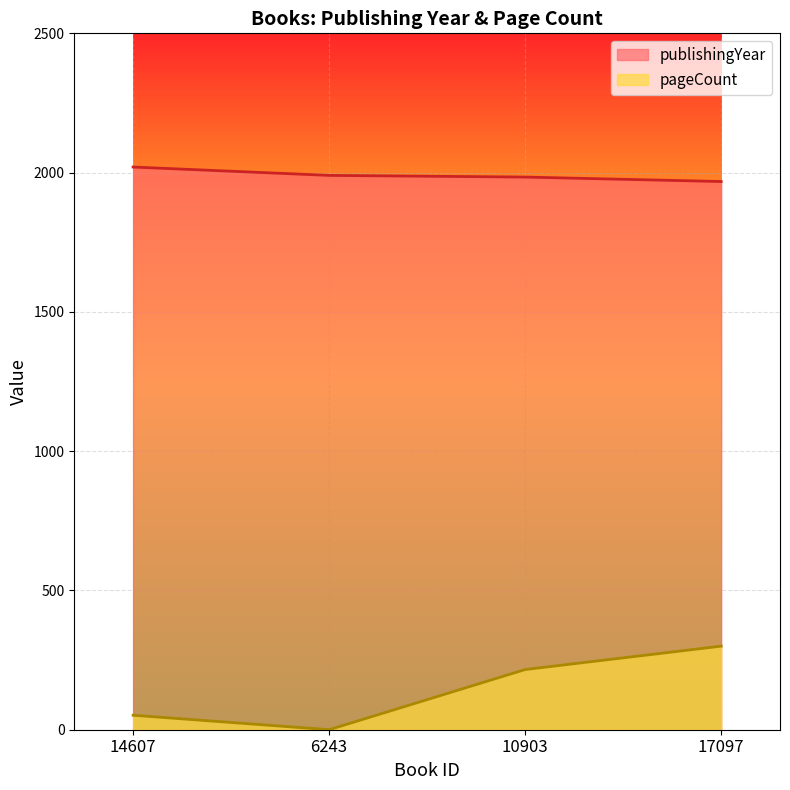

What position from the right is 14607?

4